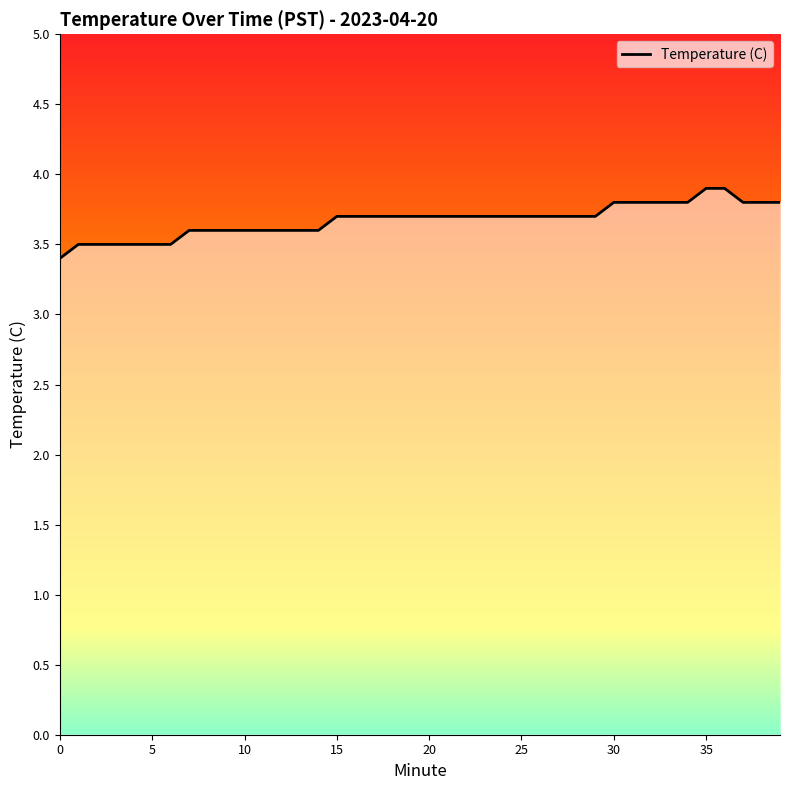

Reading left to right, transcribe all the data shown in this chart.

3.4	3.5	3.5	3.5	3.5	3.5	3.5	3.6	3.6	3.6	3.6	3.6	3.6	3.6	3.6	3.7	3.7	3.7	3.7	3.7	3.7	3.7	3.7	3.7	3.7	3.7	3.7	3.7	3.7	3.7	3.8	3.8	3.8	3.8	3.8	3.9	3.9	3.8	3.8	3.8